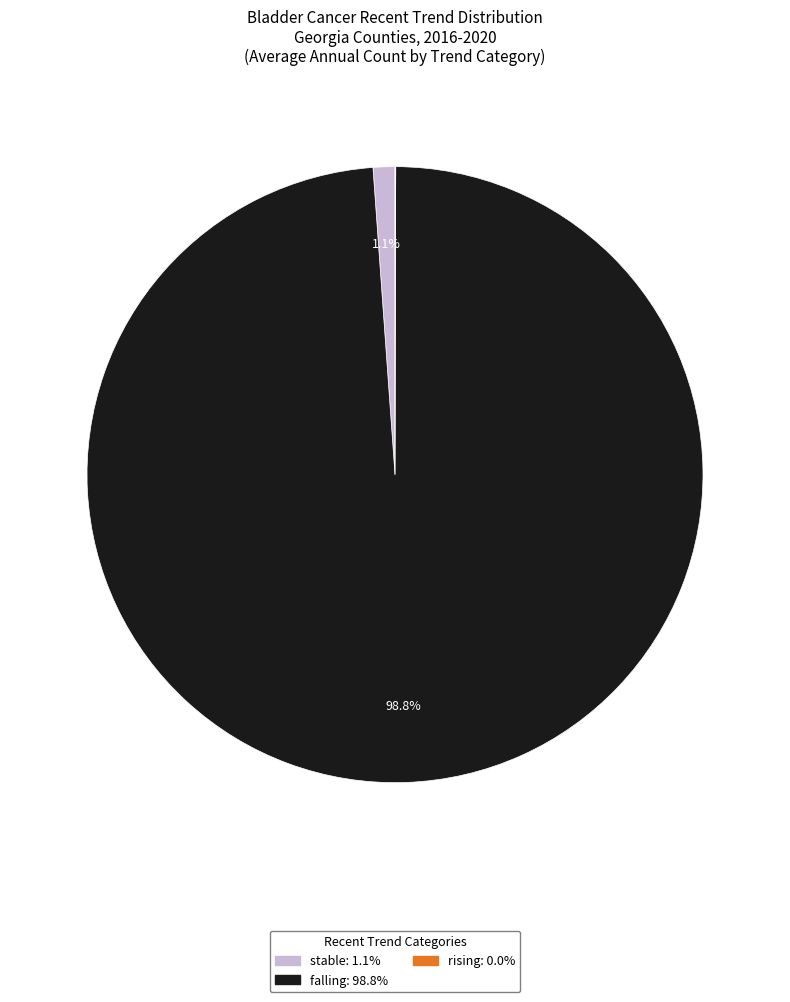

Between falling and stable, which is larger?

falling